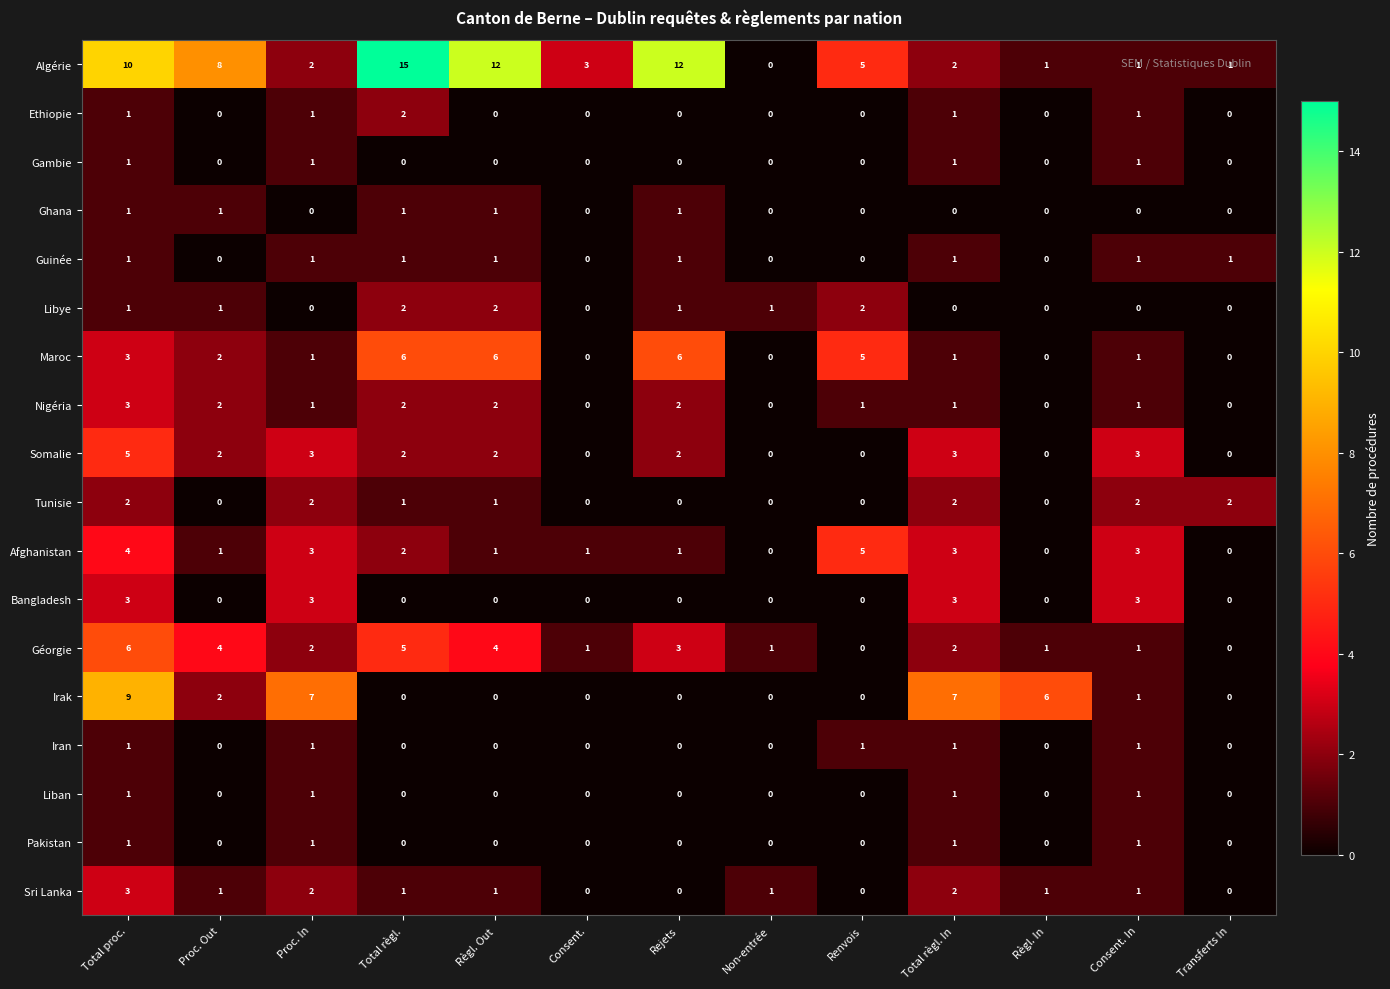

At which category is the sum across all series the highest?

Total proc.